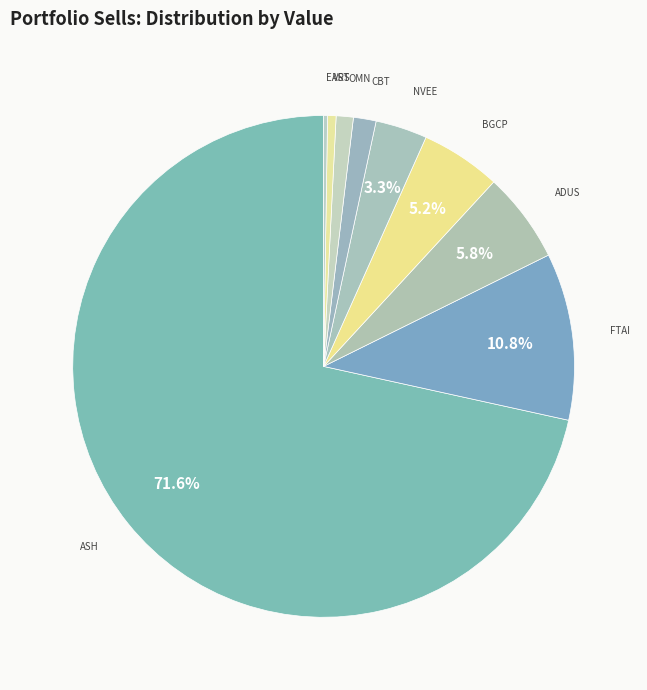

What is the smallest slice in the pie chart?

EASTSIDE DISTILLING INC